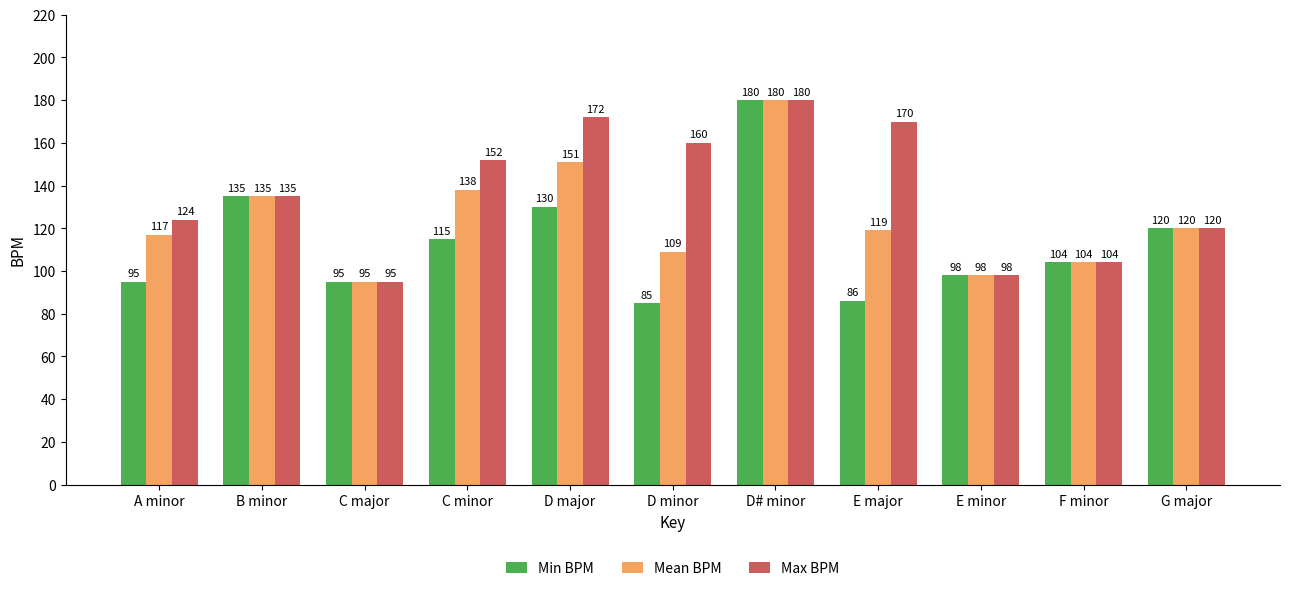

List the labels in order of Mean BPM value, largest first.

D# minor, D major, C minor, B minor, G major, E major, A minor, D minor, F minor, E minor, C major